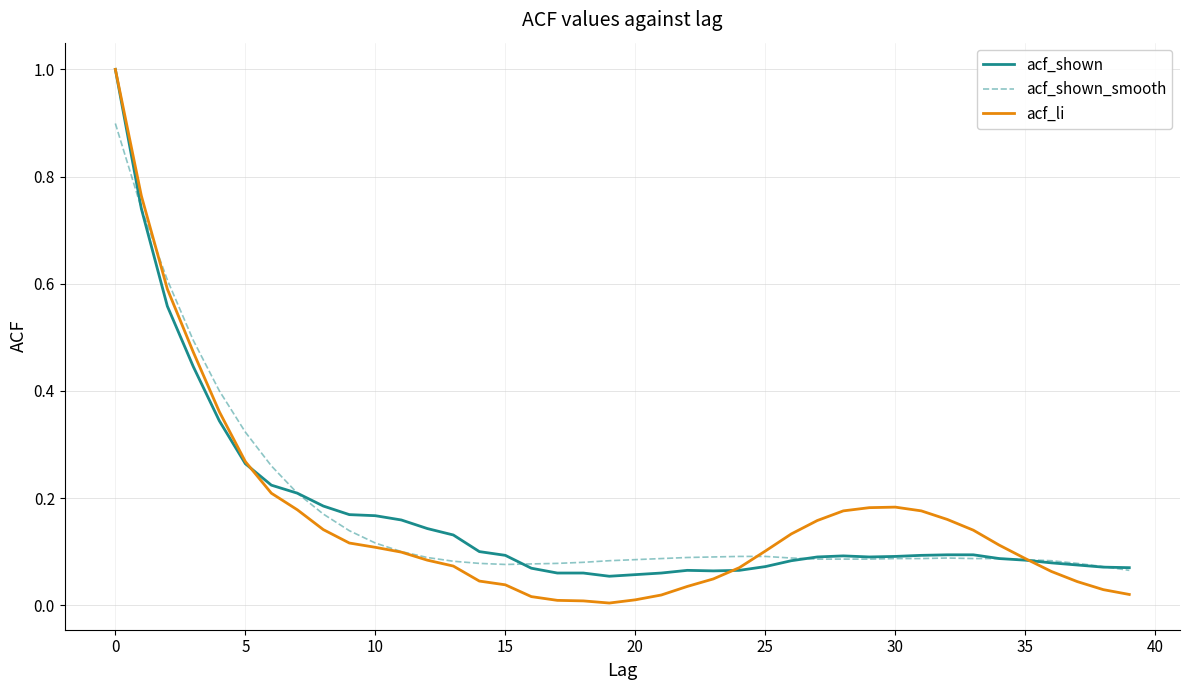

Which series has the widest spread of values?

acf_li